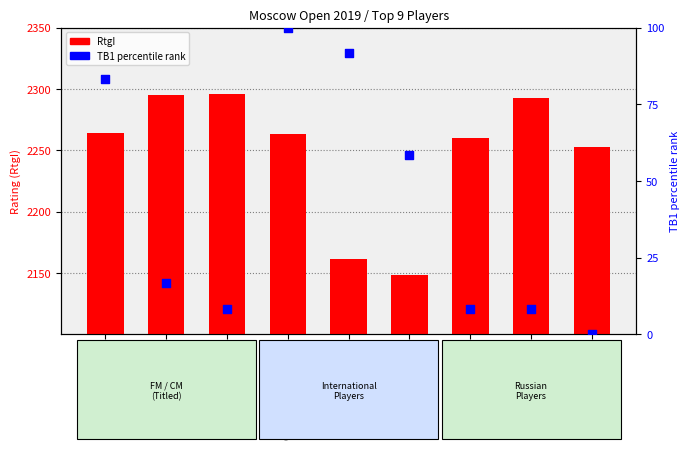

Which series has the largest total across all categories?

RtgI